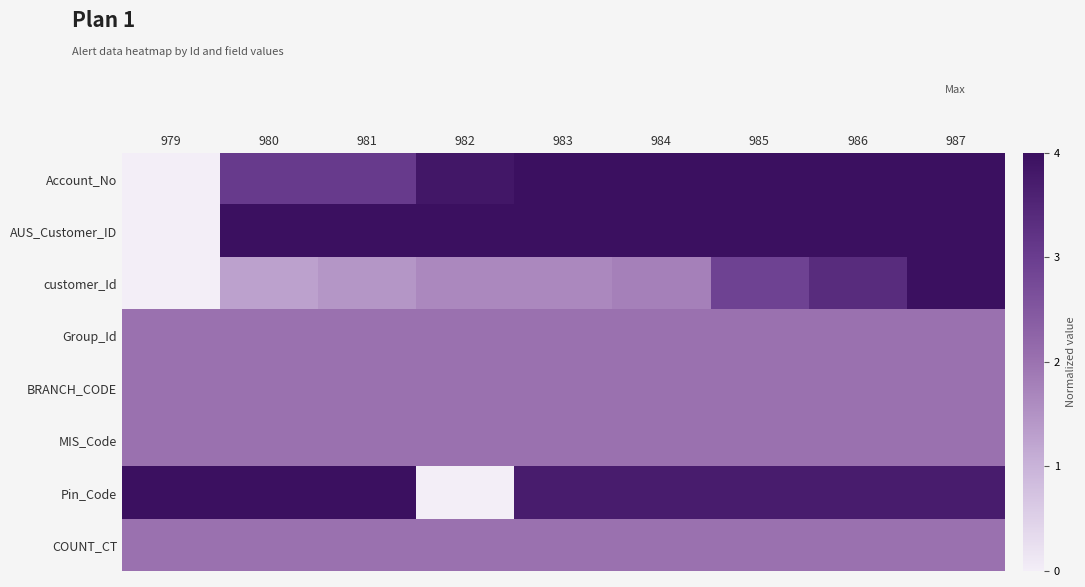

Reading left to right, list all the values displayed in this chart.

Account_No: 979=0.0	980=0.8	981=0.8	982=1.0	983=1.0	984=1.0	985=1.0	986=1.0	987=1.0
AUS_Customer_ID: 979=0.0	980=1.0	981=1.0	982=1.0	983=1.0	984=1.0	985=1.0	986=1.0	987=1.0
customer_Id: 979=0.0	980=0.3	981=0.4	982=0.4	983=0.4	984=0.4	985=0.7	986=0.8	987=1.0
Group_Id: 979=0.5	980=0.5	981=0.5	982=0.5	983=0.5	984=0.5	985=0.5	986=0.5	987=0.5
BRANCH_CODE: 979=0.5	980=0.5	981=0.5	982=0.5	983=0.5	984=0.5	985=0.5	986=0.5	987=0.5
MIS_Code: 979=0.5	980=0.5	981=0.5	982=0.5	983=0.5	984=0.5	985=0.5	986=0.5	987=0.5
Pin_Code: 979=1.0	980=1.0	981=1.0	982=0.0	983=0.9	984=0.9	985=0.9	986=0.9	987=0.9
COUNT_CT: 979=0.5	980=0.5	981=0.5	982=0.5	983=0.5	984=0.5	985=0.5	986=0.5	987=0.5